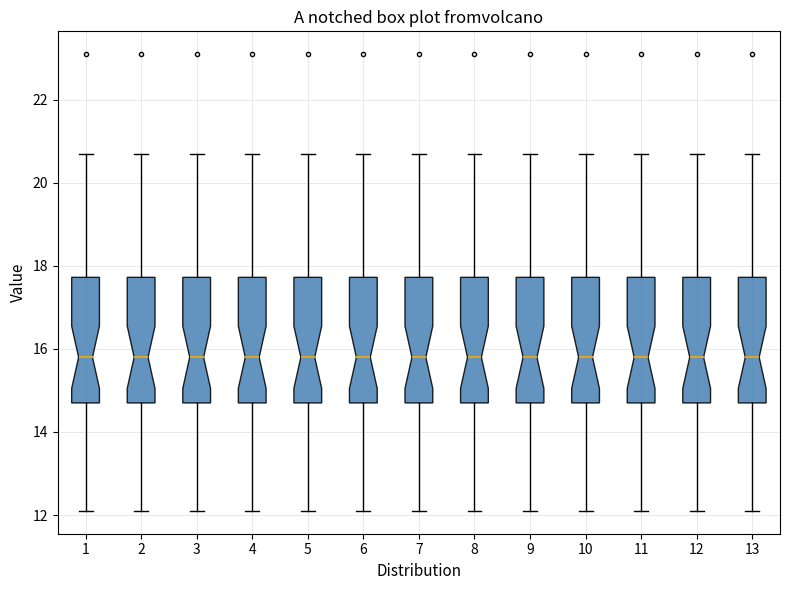

Where is the lower edge of the box at x = 2 on the y-axis? The values are not printed on the chart, so give them approximately, as read against the axis.

14.8